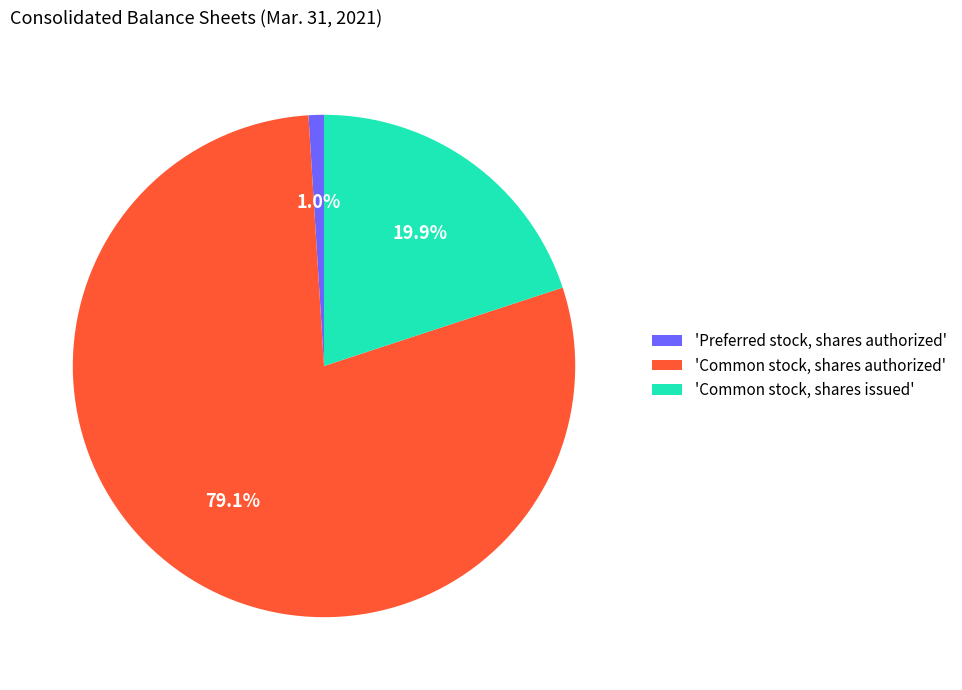

Is the sum of 'Common stock, shares issued' and 'Common stock, shares authorized' greater than half?

Yes